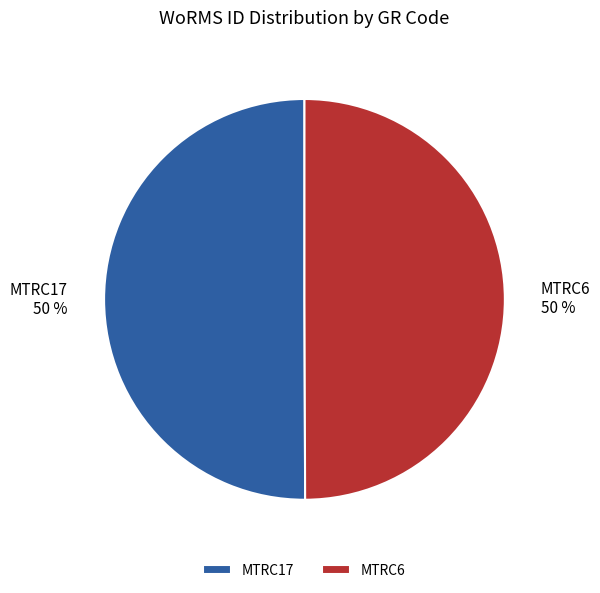

The MTRC6 slice represents 50% of the pie. True or false?

True